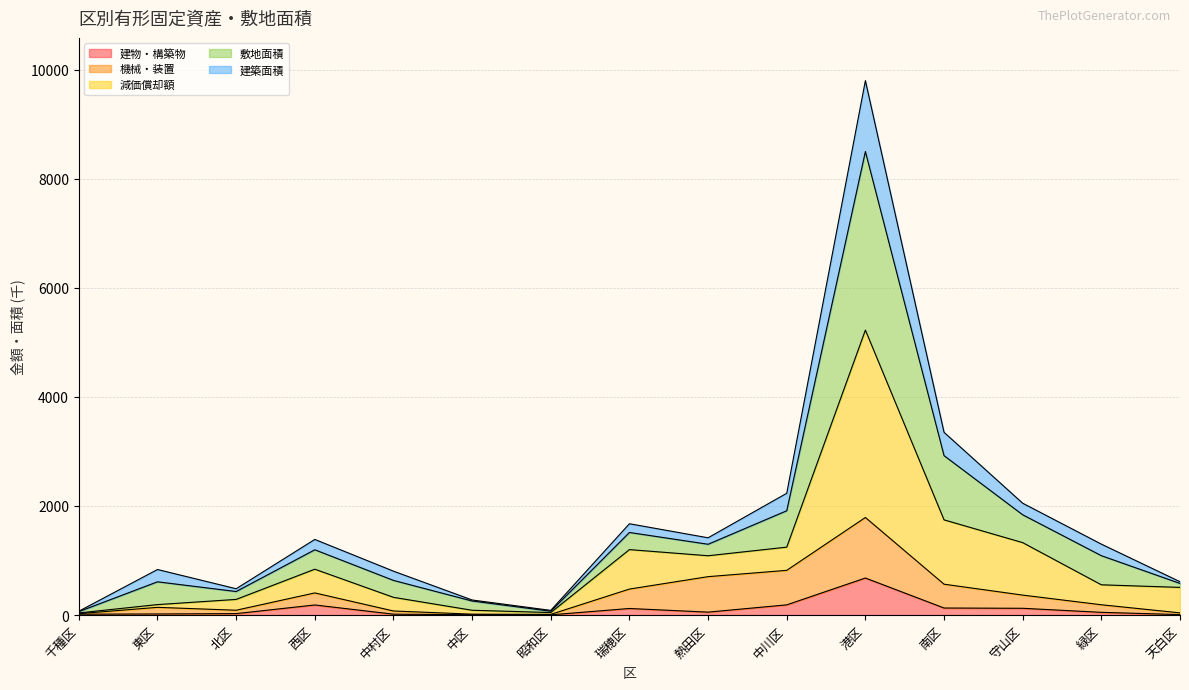

Reading left to right, what are all the values shown in this chart?

建物・構築物: 千種区=15.1	東区=19.2	北区=25.7	西区=184.3	中村区=15.5	中区=5.3	昭和区=3.5	瑞穂区=119.7	熱田区=52.9	中川区=186.4	港区=678.7	南区=128.3	守山区=123.4	緑区=49.0	天白区=7.8
機械・装置: 千種区=24.6	東区=140.7	北区=87.8	西区=405.3	中村区=73.9	中区=15.7	昭和区=11.7	瑞穂区=476.1	熱田区=703.8	中川区=819.4	港区=1789.5	南区=565.4	守山区=365.3	緑区=188.0	天白区=39.3
減価償却額: 千種区=38.4	東区=191.1	北区=286.2	西区=840.5	中村区=324.3	中区=87.3	昭和区=45.1	瑞穂区=1200.0	熱田区=1087.3	中川区=1245.1	港区=5227.2	南区=1745.7	守山区=1327.8	緑区=554.3	天白区=506.6
敷地面積: 千種区=69.8	東区=834.9	北区=482.0	西区=1386.4	中村区=804.6	中区=275.6	昭和区=85.0	瑞穂区=1674.4	熱田区=1416.8	中川区=2233.3	港区=9803.7	南区=3352.0	守山区=2050.8	緑区=1300.4	天白区=610.7
建築面積: 千種区=62.6	東区=609.1	北区=430.9	西区=1196.9	中村区=634.8	中区=256.8	昭和区=69.5	瑞穂区=1514.2	熱田区=1298.0	中川区=1912.7	港区=8503.2	南区=2923.5	守山区=1838.6	緑区=1088.5	天白区=579.0